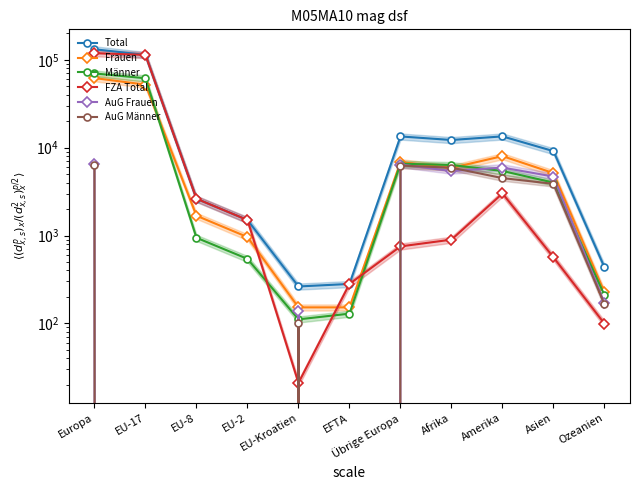

What is the average value of the Total series?

27232